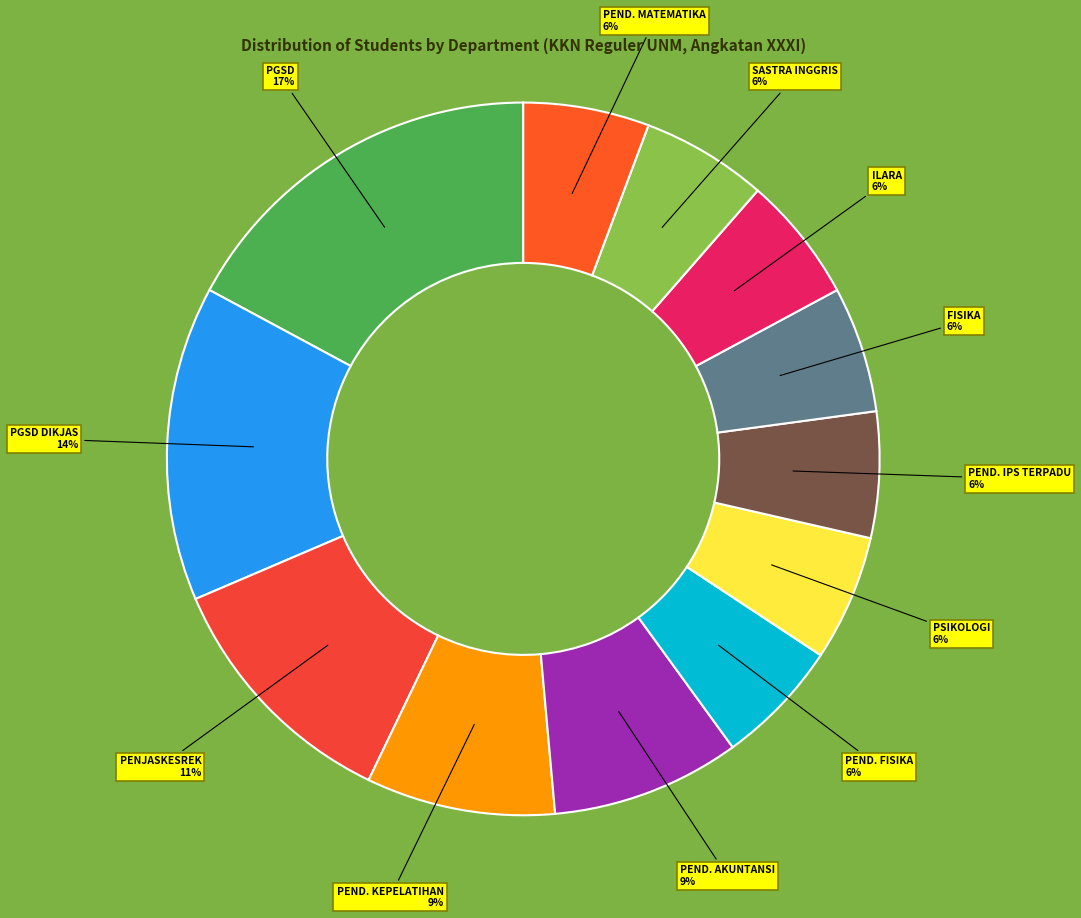

Is PGSD the majority of the pie?

No